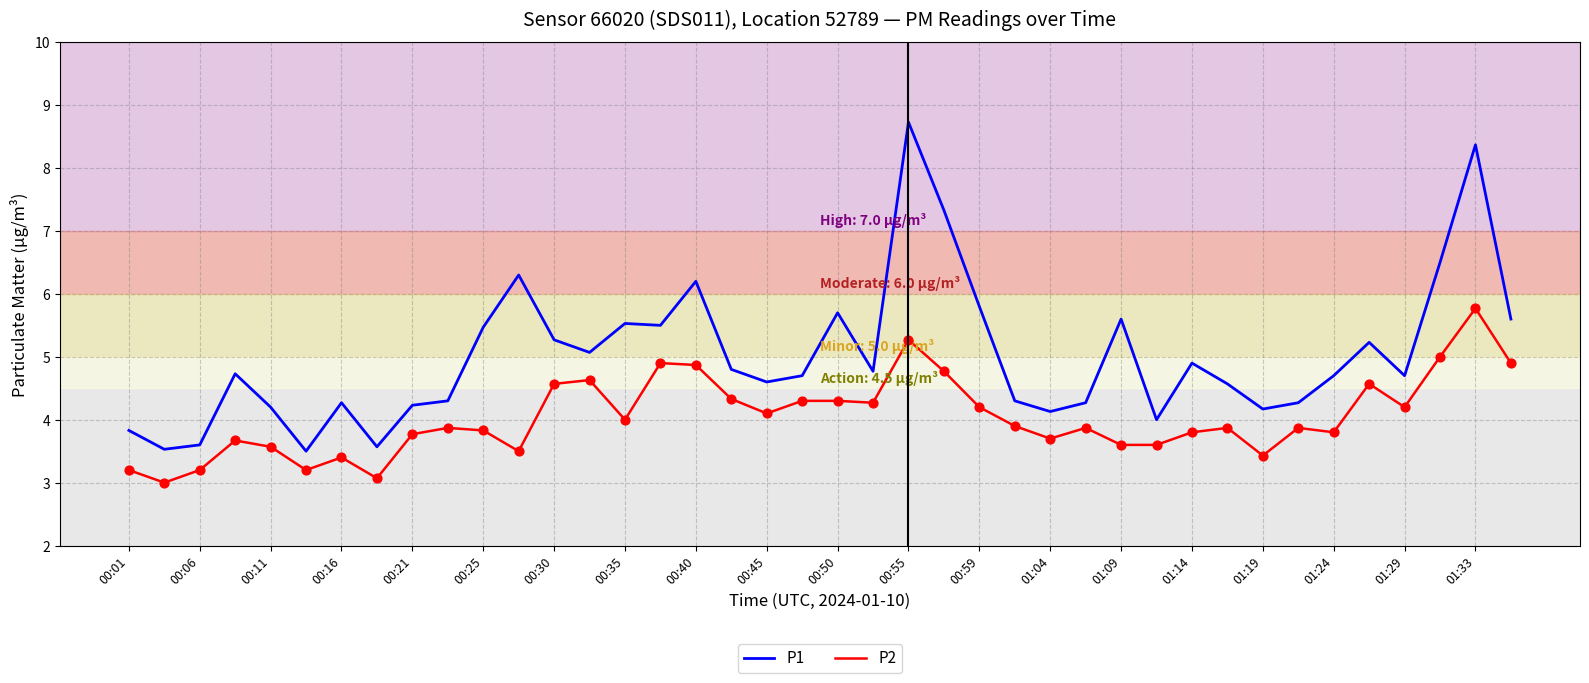

Which series has the largest total across all categories?

P1